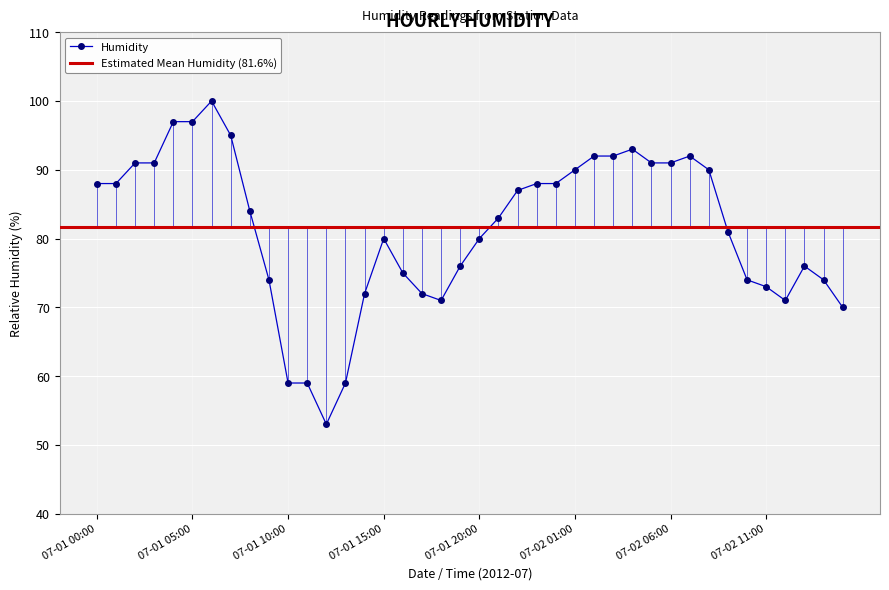

Reading left to right, extract all data points from this chart.

88	88	91	91	97	97	100	95	84	74	59	59	53	59	72	80	75	72	71	76	80	83	87	88	88	90	92	92	93	91	91	92	90	81	74	73	71	76	74	70